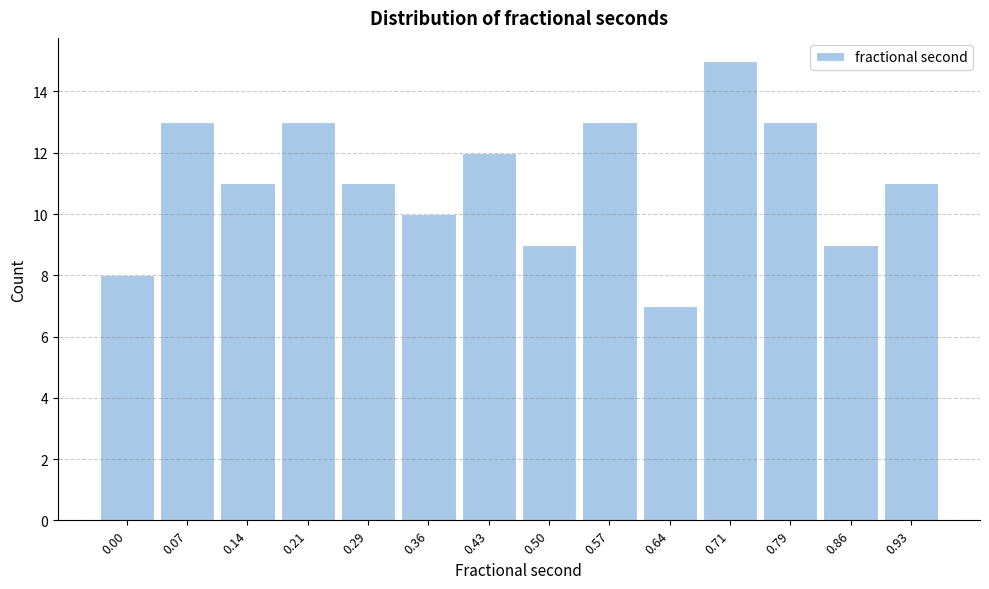

Reading left to right, transcribe all the data shown in this chart.

8	13	11	13	11	10	12	9	13	7	15	13	9	11